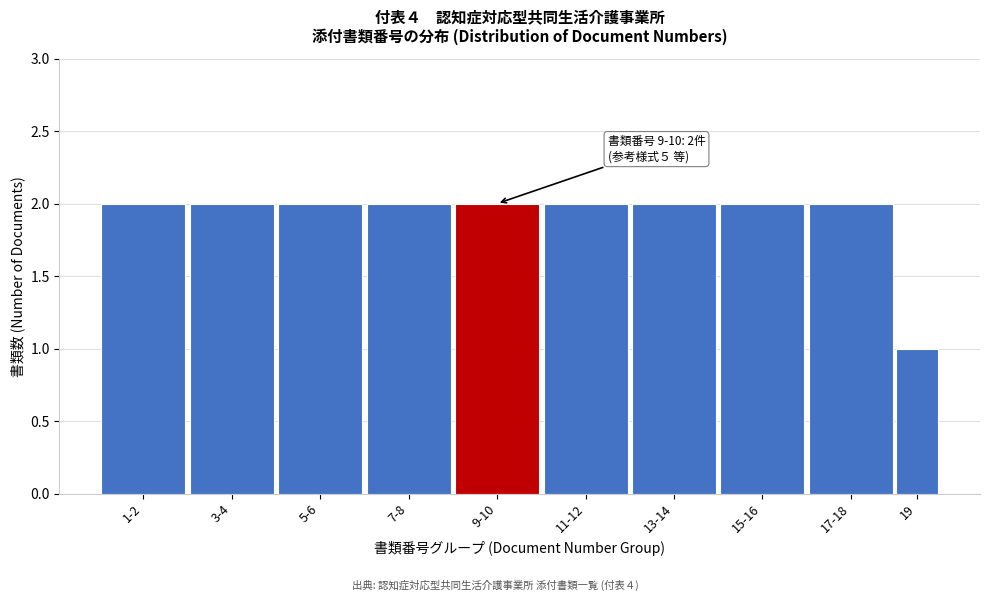

Reading left to right, extract all data points from this chart.

2	2	2	2	2	2	2	2	2	1